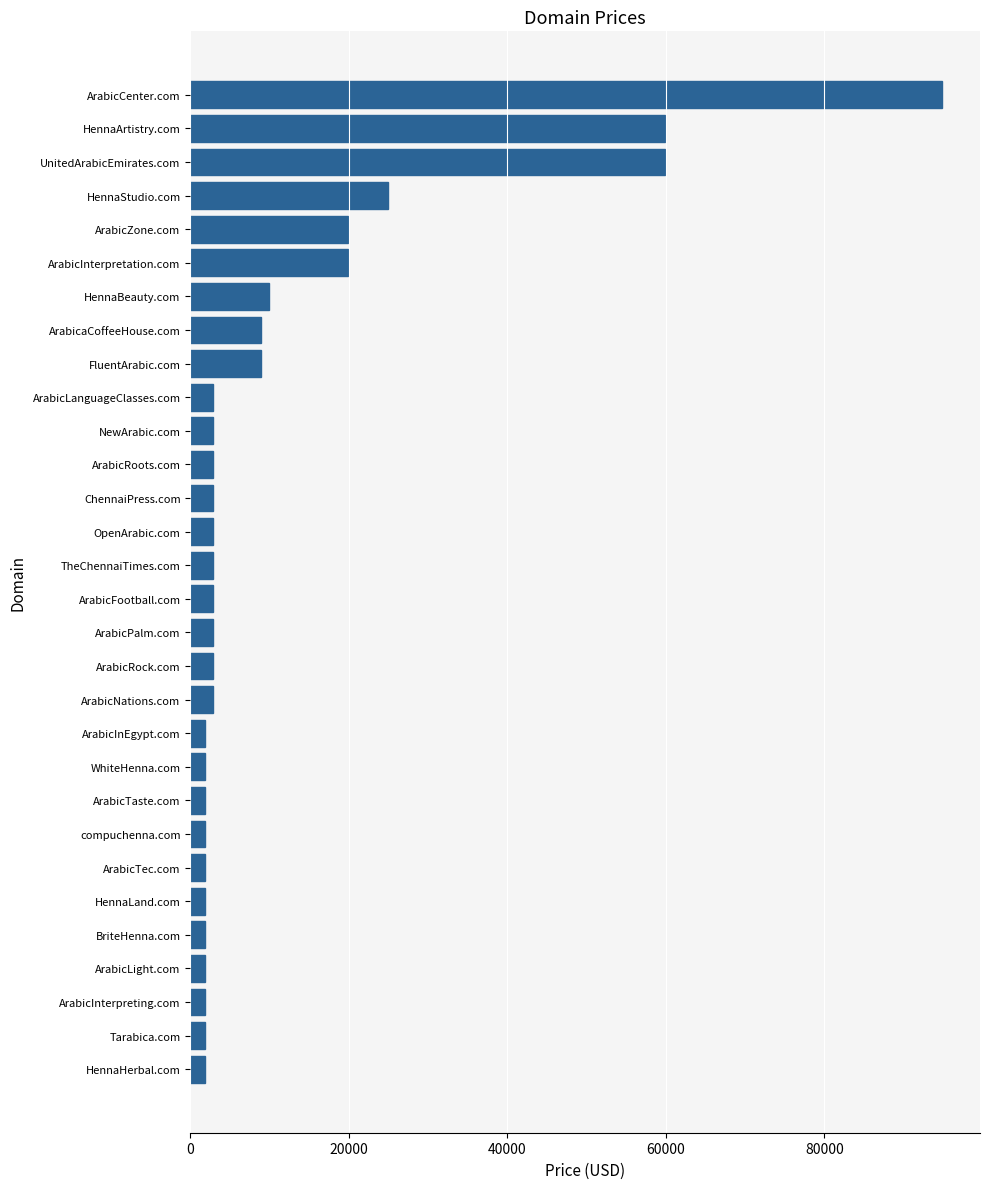

The chart shows a value of 8888 at FluentArabic.com. True or false?

True